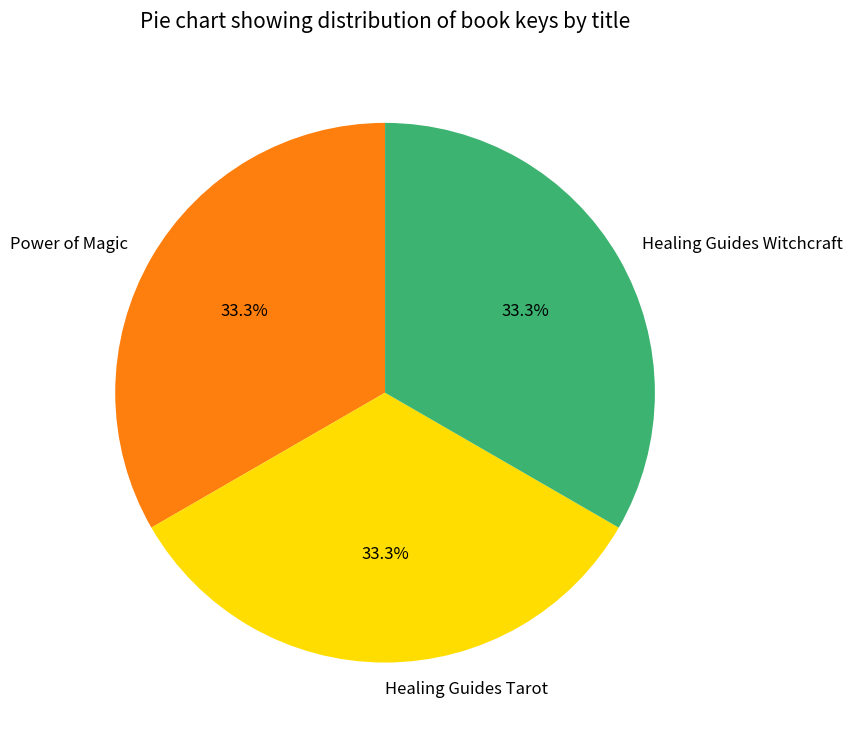

To the nearest percent, what is the combined percentage of Healing Guides Witchcraft and Power of Magic?

67%